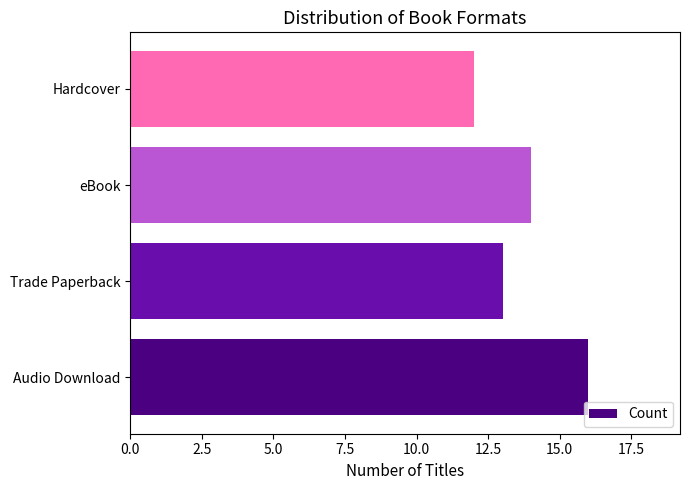

What is the sum of the values at eBook and Trade Paperback?

27